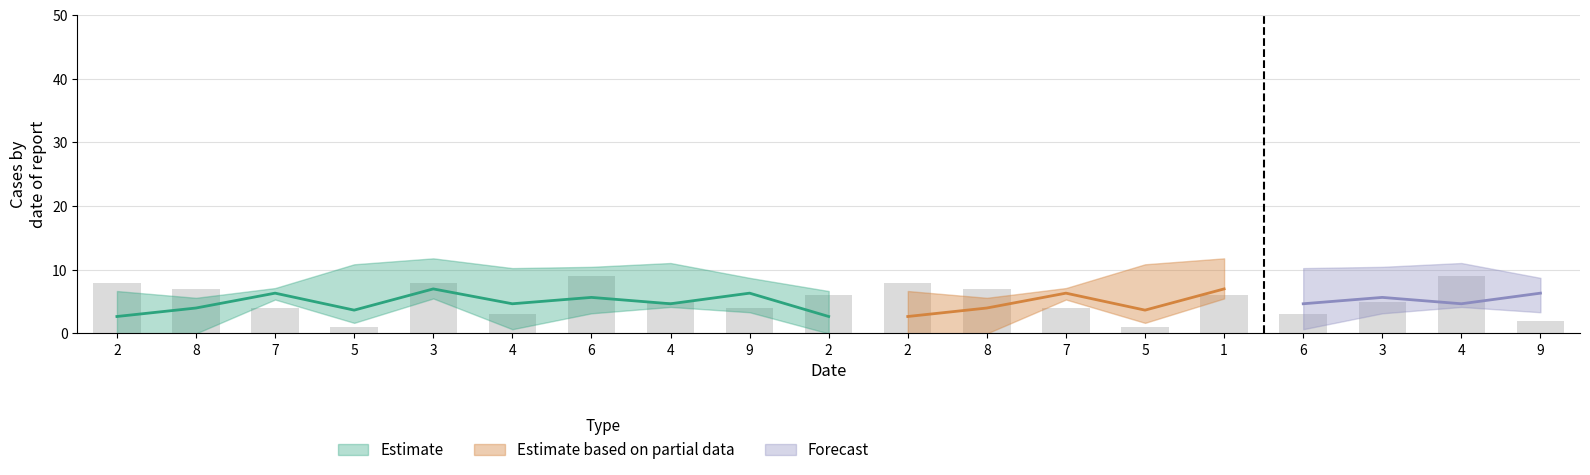

What is the maximum value shown in the chart?

9